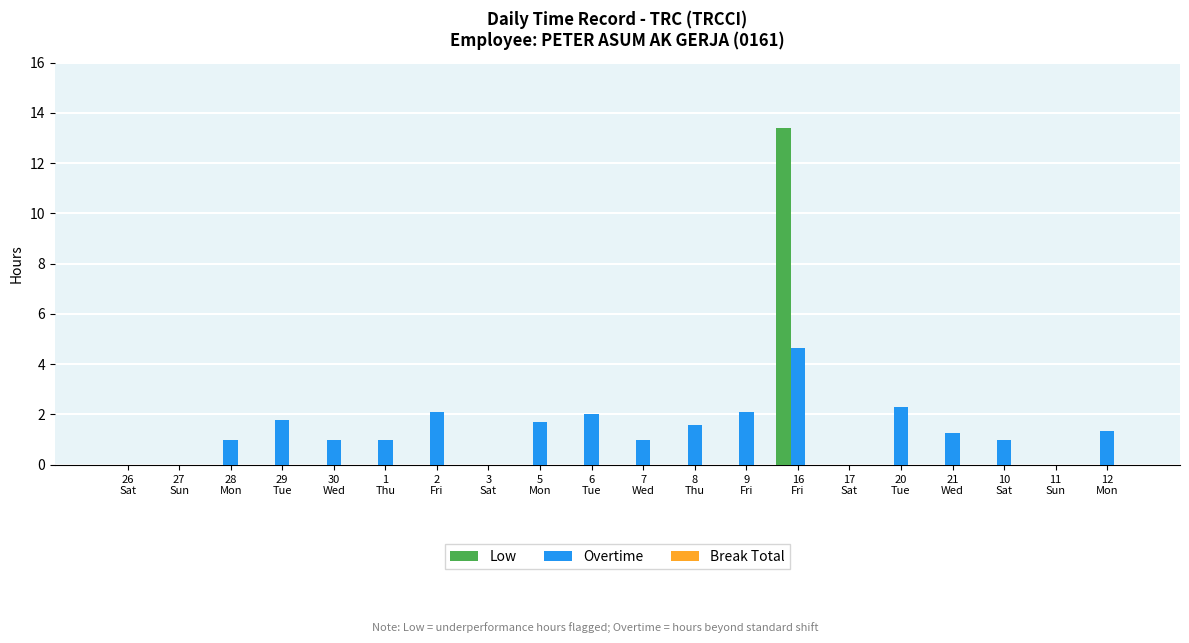

What is the maximum value for Overtime?

4.6